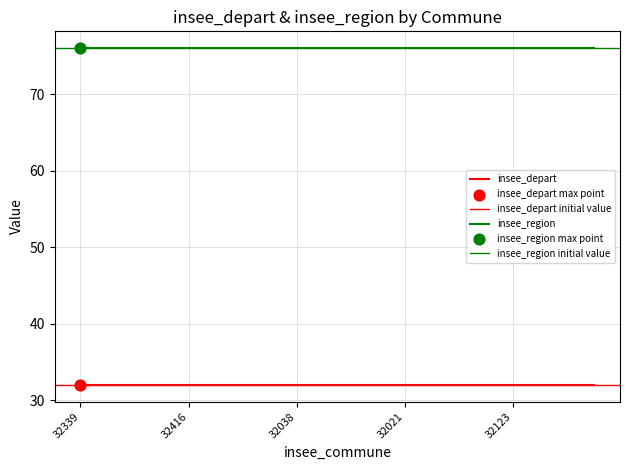

Which series has the largest total across all categories?

insee_region